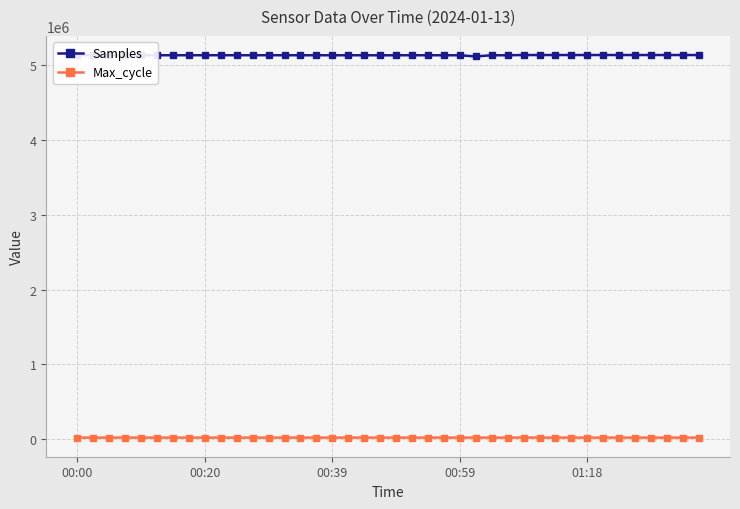

What is the maximum value shown in the chart?

5136165